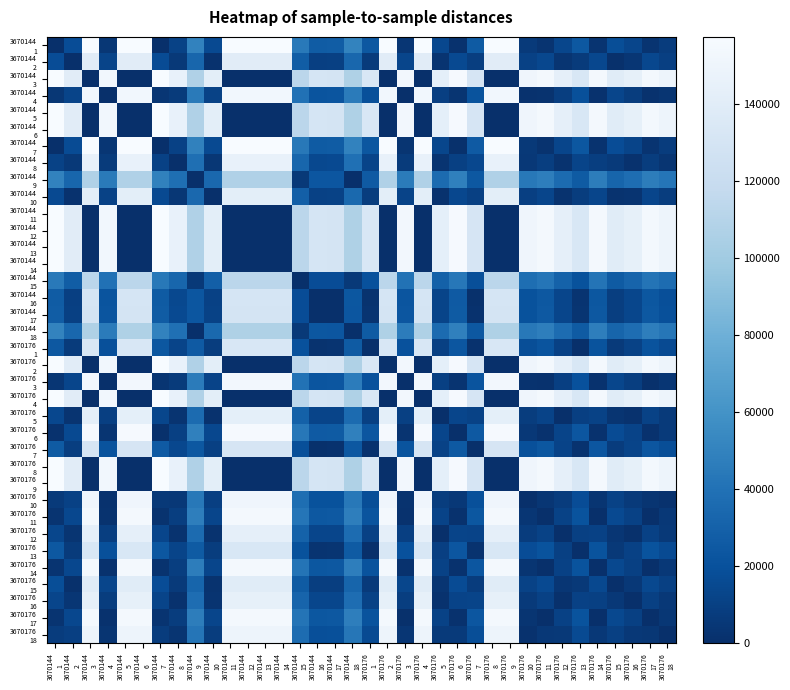

At 3670176 2, list the series in order from smallest to largest.

3670144 3, 3670144 5, 3670144 6, 3670144 11, 3670144 12, 3670144 13, 3670144 14, 3670176 2, 3670176 4, 3670176 8, 3670176 9, 3670144 18, 3670144 9, 3670144 15, 3670144 17, 3670144 16, 3670176 7, 3670176 1, 3670176 13, 3670176 15, 3670144 2, 3670144 10, 3670176 5, 3670176 12, 3670176 16, 3670144 8, 3670176 18, 3670176 10, 3670144 4, 3670176 3, 3670176 17, 3670176 14, 3670176 11, 3670176 6, 3670144 7, 3670144 1